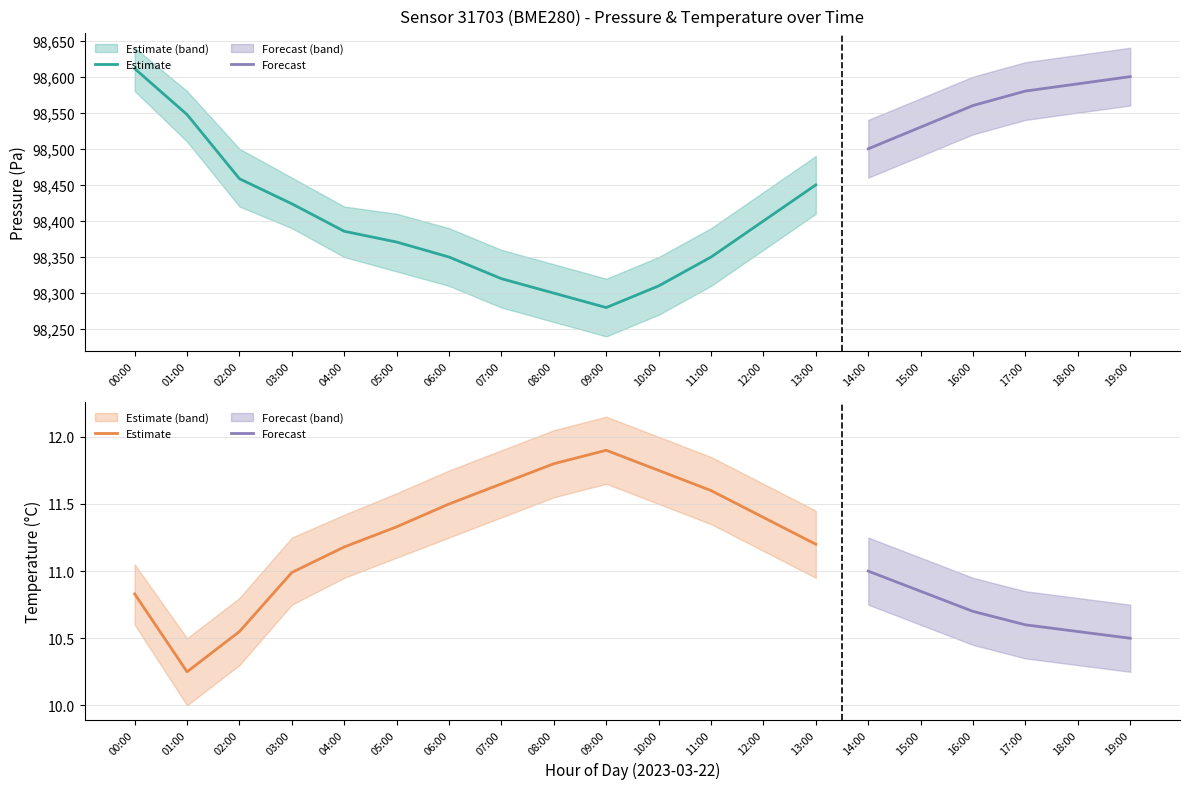

Reading left to right, transcribe all the data shown in this chart.

pressure: 98611.1	98547.4	98458.5	98423.8	98385.7	98370.8	98350.0	98320.0	98300.0	98280.0	98310.0	98350.0	98400.0	98450.0	98500.0	98530.0	98560.0	98580.0	98590.0	98600.0
pressure_lower: 98580.0	98510.0	98420.0	98390.0	98350.0	98330.0	98310.0	98280.0	98260.0	98240.0	98270.0	98310.0	98360.0	98410.0	98460.0	98490.0	98520.0	98540.0	98550.0	98560.0
pressure_upper: 98640.0	98580.0	98500.0	98460.0	98420.0	98410.0	98390.0	98360.0	98340.0	98320.0	98350.0	98390.0	98440.0	98490.0	98540.0	98570.0	98600.0	98620.0	98630.0	98640.0
temperature: 10.8	10.2	10.6	11.0	11.2	11.3	11.5	11.7	11.8	11.9	11.8	11.6	11.4	11.2	11.0	10.8	10.7	10.6	10.6	10.5
temperature_lower: 10.6	10.0	10.3	10.8	10.9	11.1	11.2	11.4	11.6	11.7	11.5	11.3	11.2	10.9	10.8	10.6	10.4	10.3	10.3	10.2
temperature_upper: 11.1	10.5	10.8	11.2	11.4	11.6	11.8	11.9	12.1	12.2	12.0	11.8	11.7	11.4	11.2	11.1	10.9	10.8	10.8	10.8